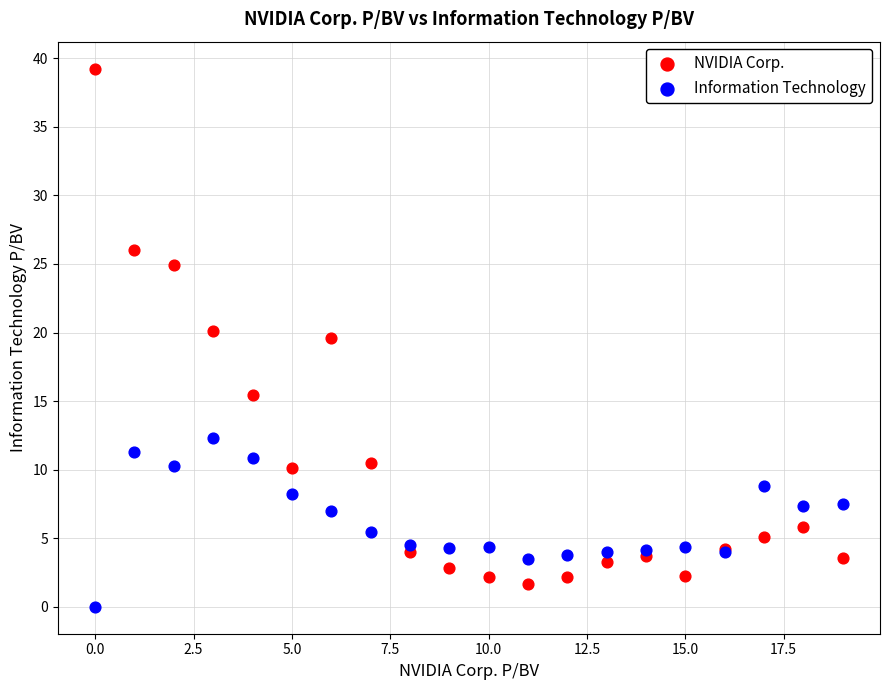

Across all series, what Y value is closest to 19?

19.6